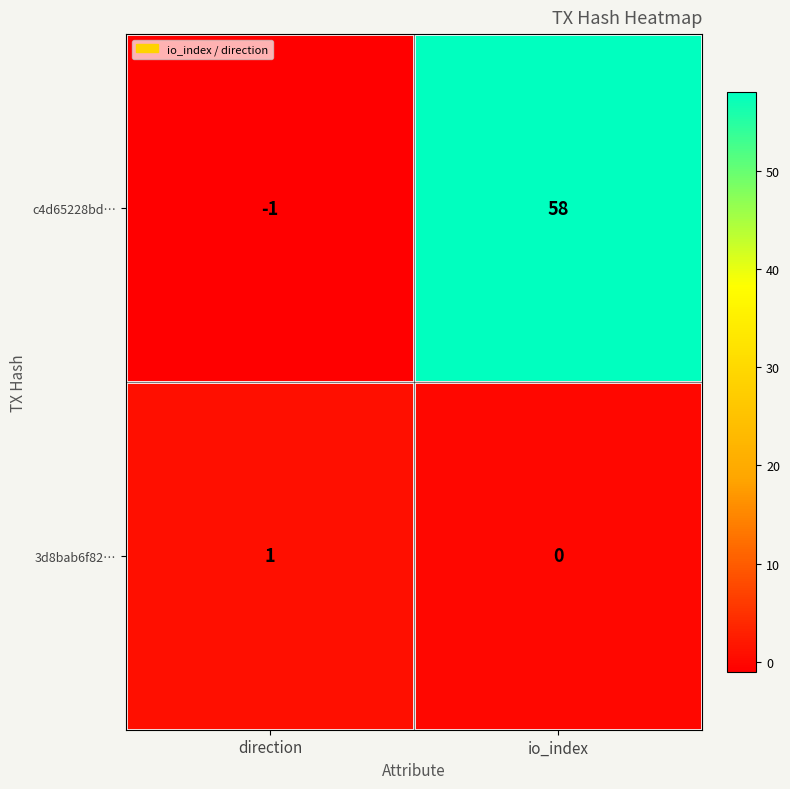

Between direction and io_index, which series saw the biggest shift?

c4d65228bd…